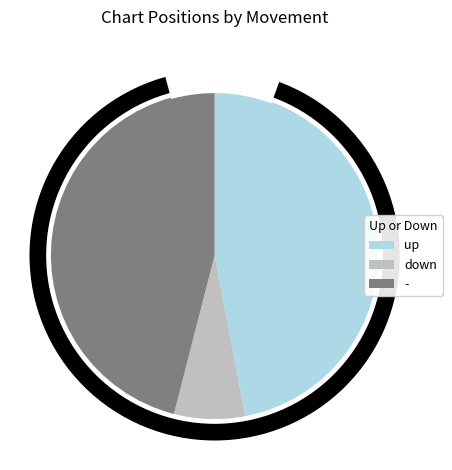

To the nearest percent, what is the combined percentage of up and -?

93%